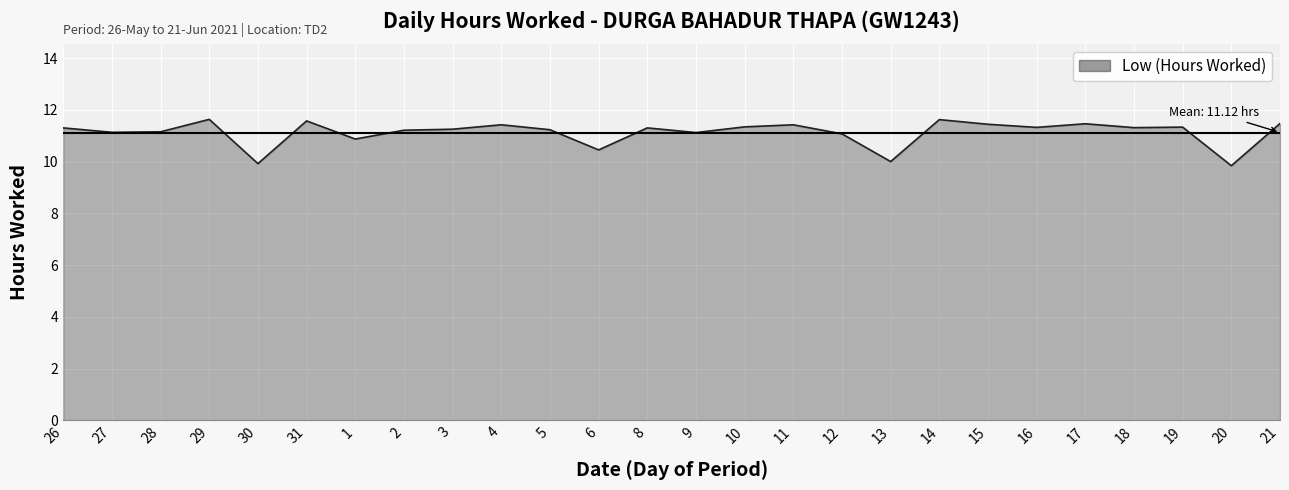

What is the minimum value shown in the chart?

9.8